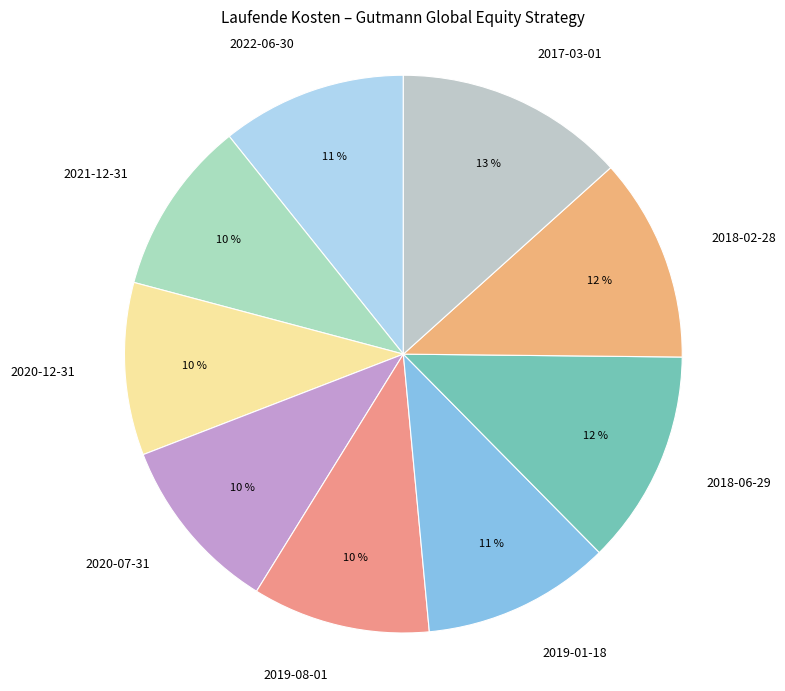

Do 2020-07-31 and 2017-03-01 together represent more than half of the pie?

No